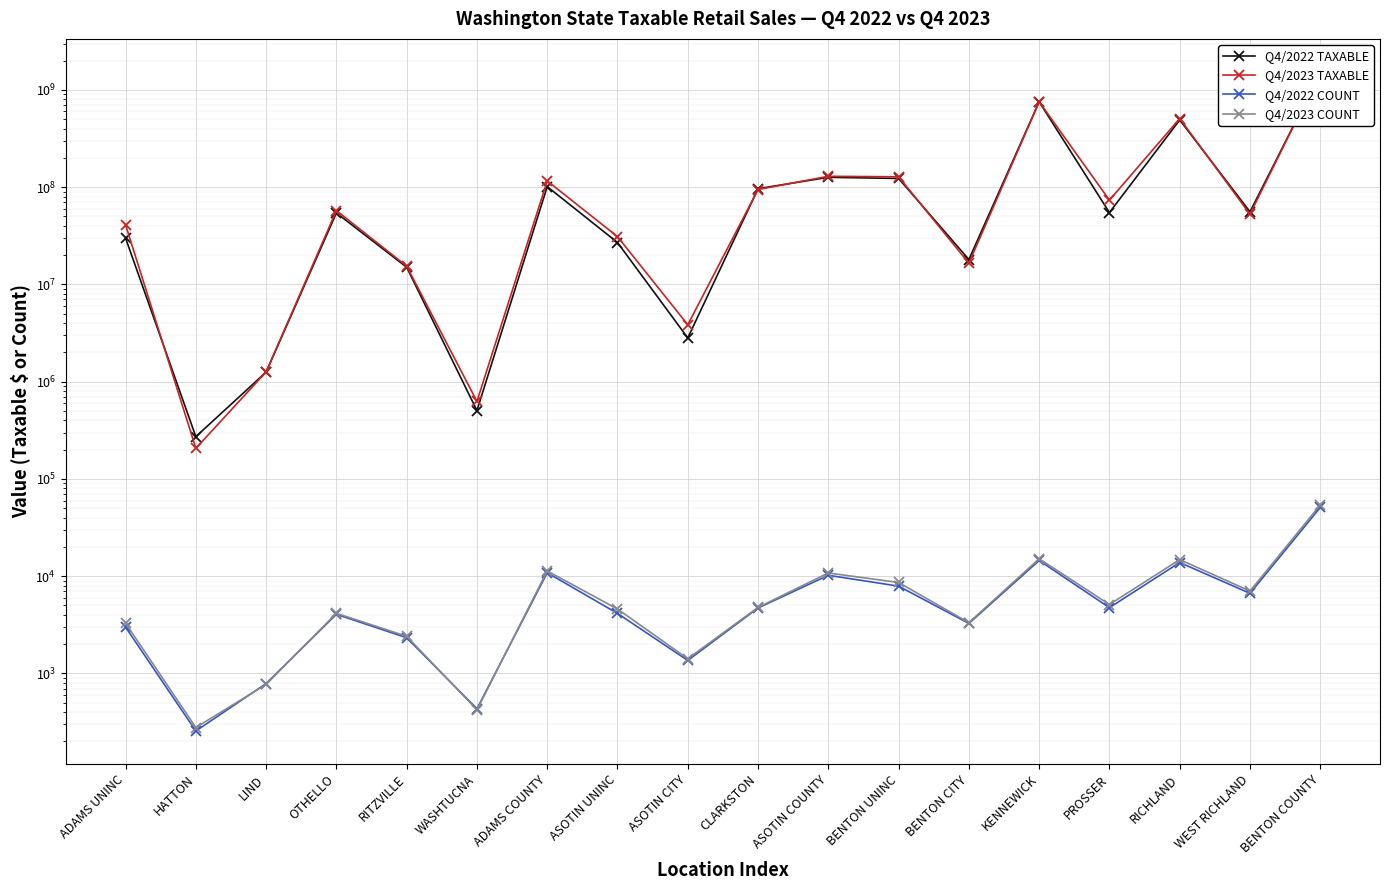

At which label does Q4/2023 COUNT reach its peak?

BENTON COUNTY